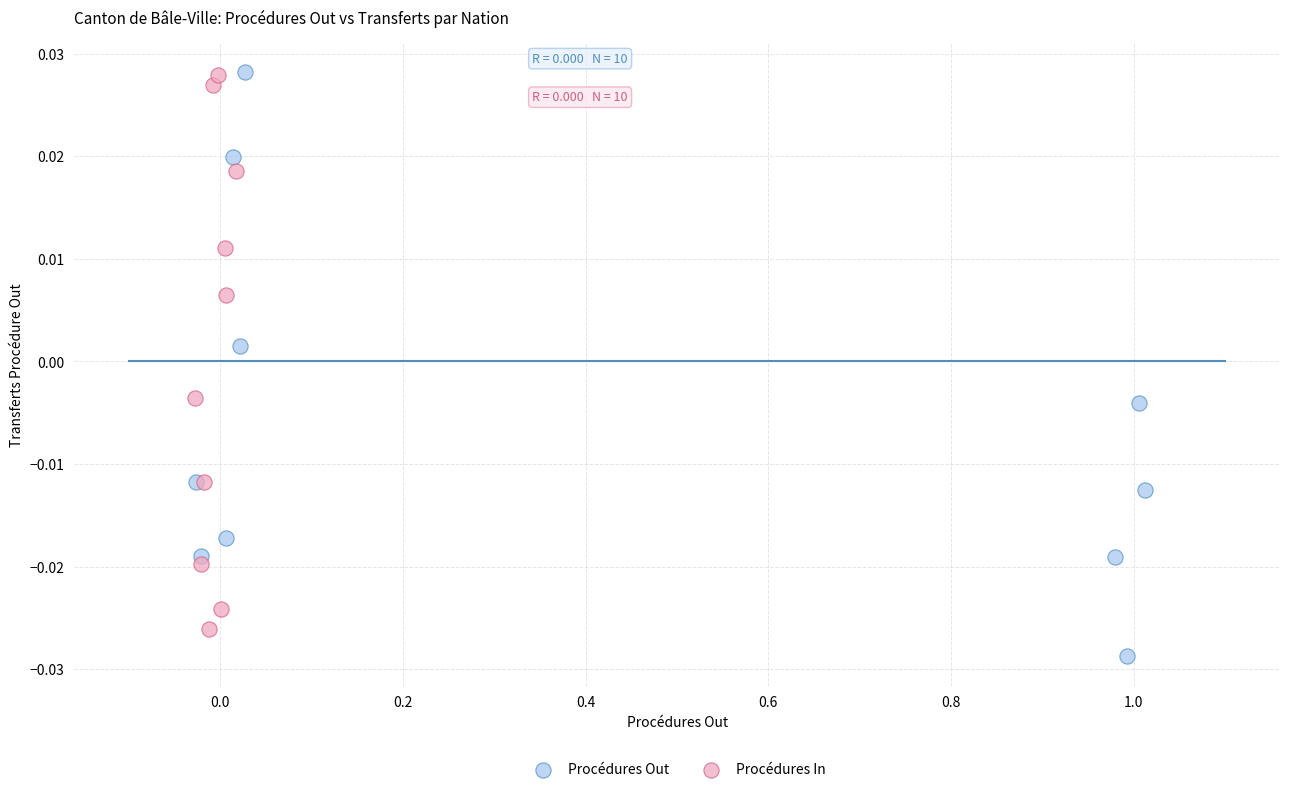

Which series reaches the minimum Y coordinate?

Procédures Out